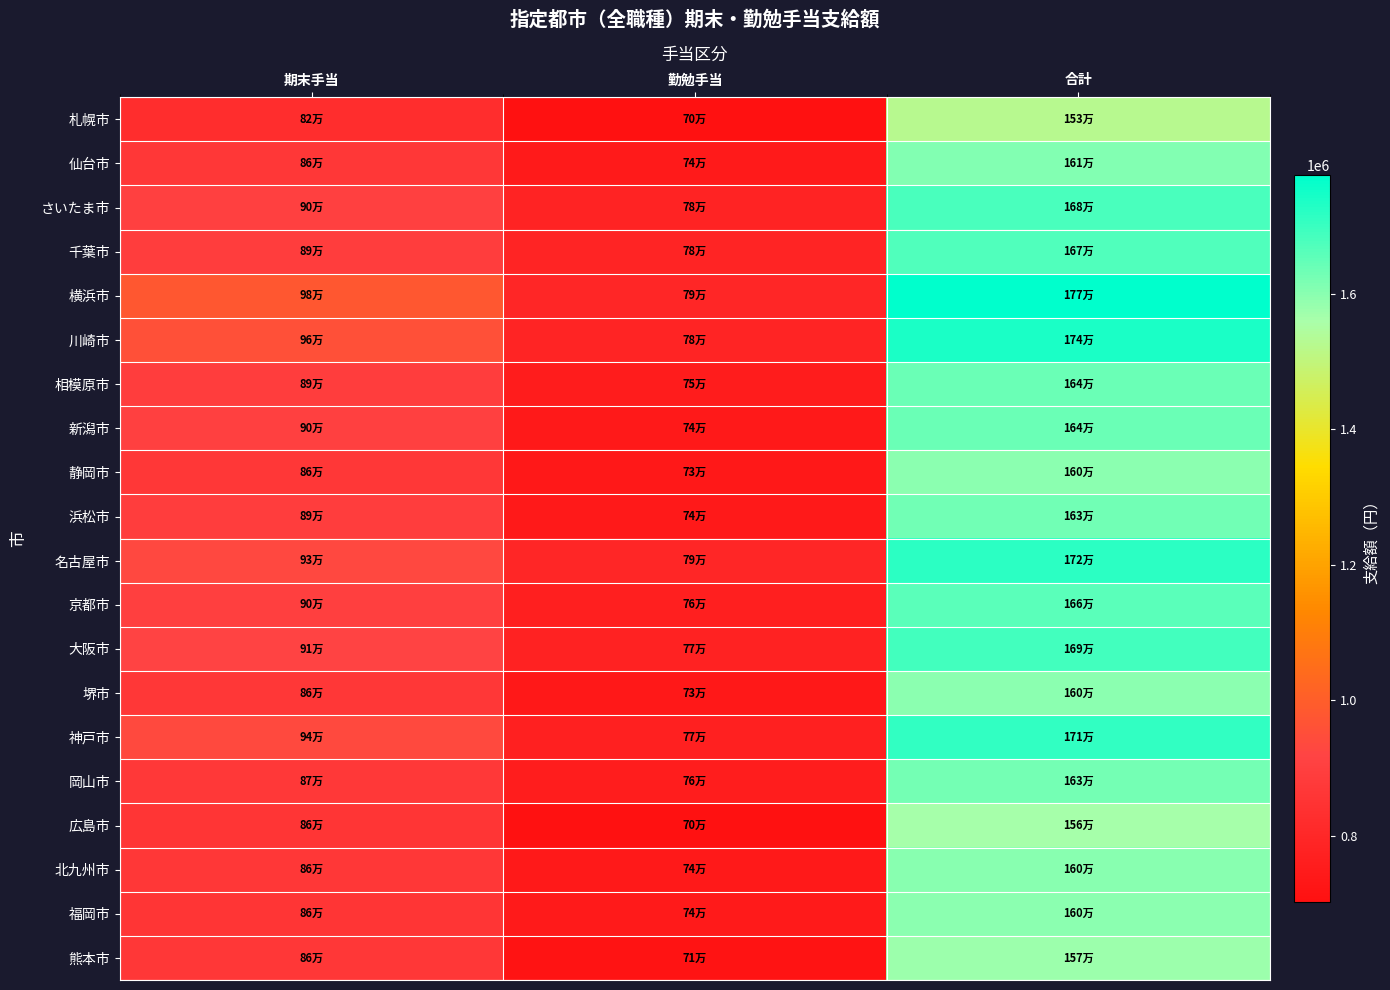

Reading left to right, transcribe all the data shown in this chart.

札幌市: 期末手当=823400	勤勉手当=702700	合計=1526100
仙台市: 期末手当=864200	勤勉手当=743800	合計=1608000
さいたま市: 期末手当=899500	勤勉手当=780600	合計=1680100
千葉市: 期末手当=890300	勤勉手当=782000	合計=1672300
横浜市: 期末手当=981000	勤勉手当=793300	合計=1774300
川崎市: 期末手当=956700	勤勉手当=782700	合計=1739400
相模原市: 期末手当=888100	勤勉手当=749600	合計=1637700
新潟市: 期末手当=901500	勤勉手当=737000	合計=1638500
静岡市: 期末手当=862700	勤勉手当=734600	合計=1597300
浜松市: 期末手当=891200	勤勉手当=739400	合計=1630600
名古屋市: 期末手当=928600	勤勉手当=790700	合計=1719300
京都市: 期末手当=898200	勤勉手当=762200	合計=1660400
大阪市: 期末手当=913500	勤勉手当=774500	合計=1688000
堺市: 期末手当=862200	勤勉手当=733900	合計=1596100
神戸市: 期末手当=935800	勤勉手当=773200	合計=1709000
岡山市: 期末手当=869100	勤勉手当=756600	合計=1625700
広島市: 期末手当=860800	勤勉手当=702400	合計=1563200
北九州市: 期末手当=863800	勤勉手当=738100	合計=1601900
福岡市: 期末手当=855800	勤勉手当=740700	合計=1596500
熊本市: 期末手当=862600	勤勉手当=711900	合計=1574500